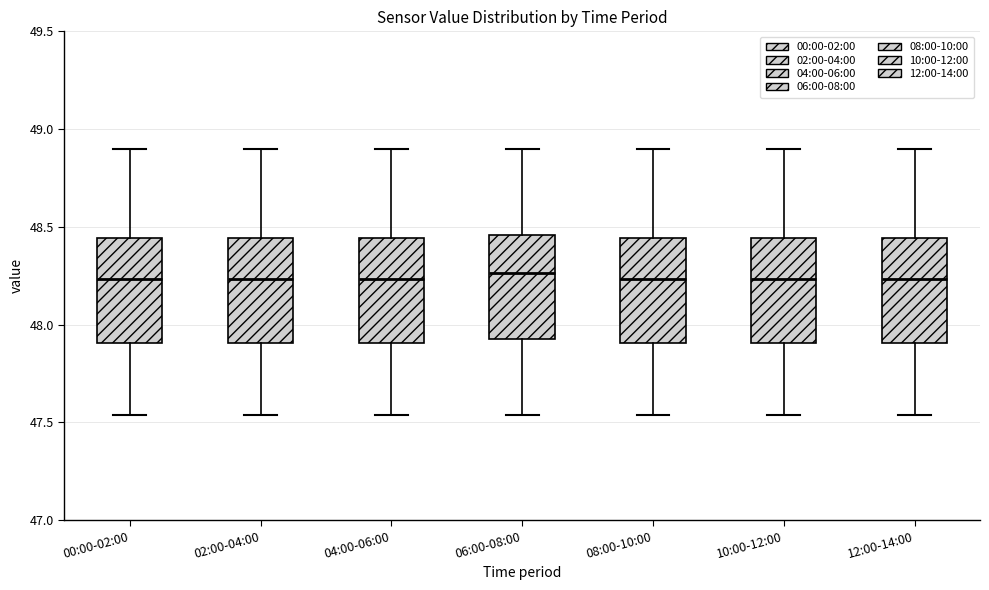

Reading left to right, transcribe this box plot: for each box, give where its median line is, the range the box spans, and where its two whiskers end, as read against the y-axis. The values are not printed on the chart, so give them approximately, as read against the axis.

00:00-02:00: median 48.25, box 47.90 to 48.45, whiskers 47.55 to 48.90
02:00-04:00: median 48.25, box 47.90 to 48.45, whiskers 47.55 to 48.90
04:00-06:00: median 48.25, box 47.90 to 48.45, whiskers 47.55 to 48.90
06:00-08:00: median 48.25, box 47.95 to 48.45, whiskers 47.55 to 48.90
08:00-10:00: median 48.25, box 47.90 to 48.45, whiskers 47.55 to 48.90
10:00-12:00: median 48.25, box 47.90 to 48.45, whiskers 47.55 to 48.90
12:00-14:00: median 48.25, box 47.90 to 48.45, whiskers 47.55 to 48.90